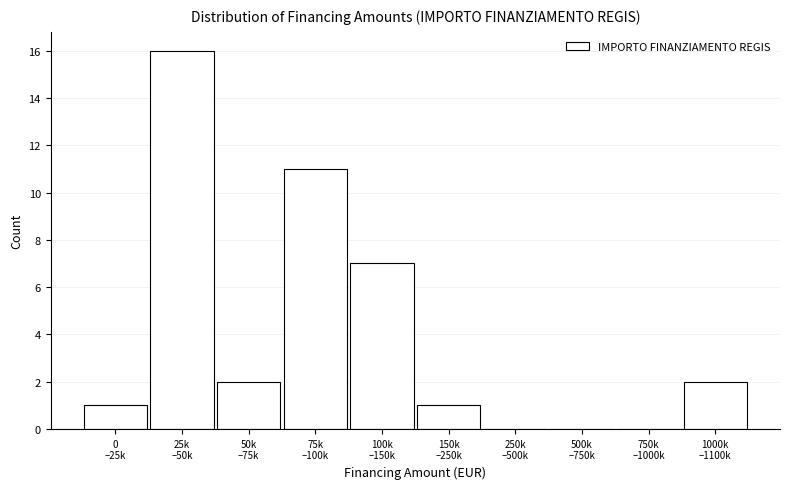

What is the sum of all values?

40